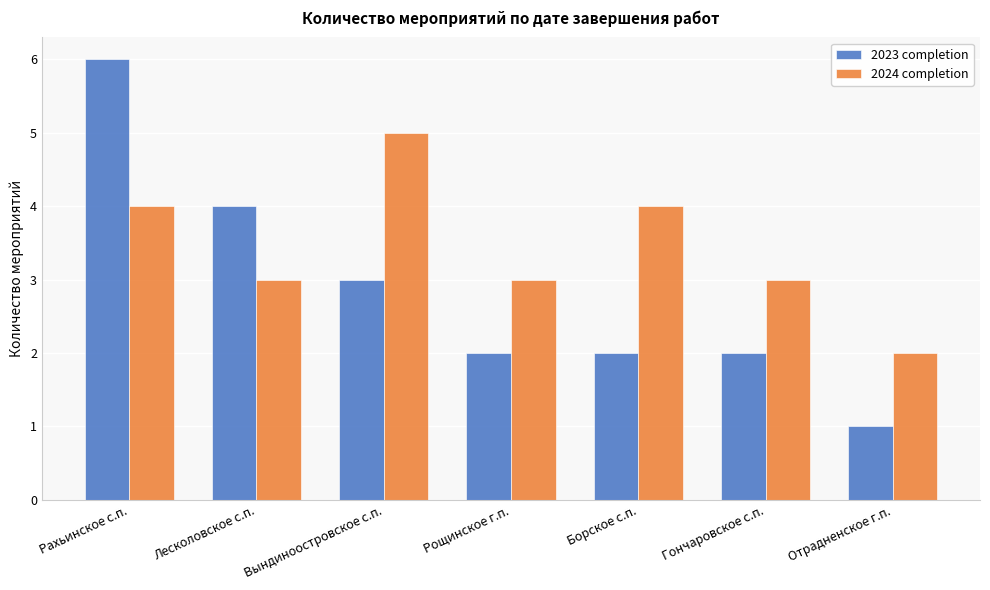

Reading left to right, what are all the values shown in this chart?

2023 completion: Рахьинское с.п.=6	Лесколовское с.п.=4	Вындиноостровское с.п.=3	Рощинское г.п.=2	Борское с.п.=2	Гончаровское с.п.=2	Отрадненское г.п.=1
2024 completion: Рахьинское с.п.=4	Лесколовское с.п.=3	Вындиноостровское с.п.=5	Рощинское г.п.=3	Борское с.п.=4	Гончаровское с.п.=3	Отрадненское г.п.=2